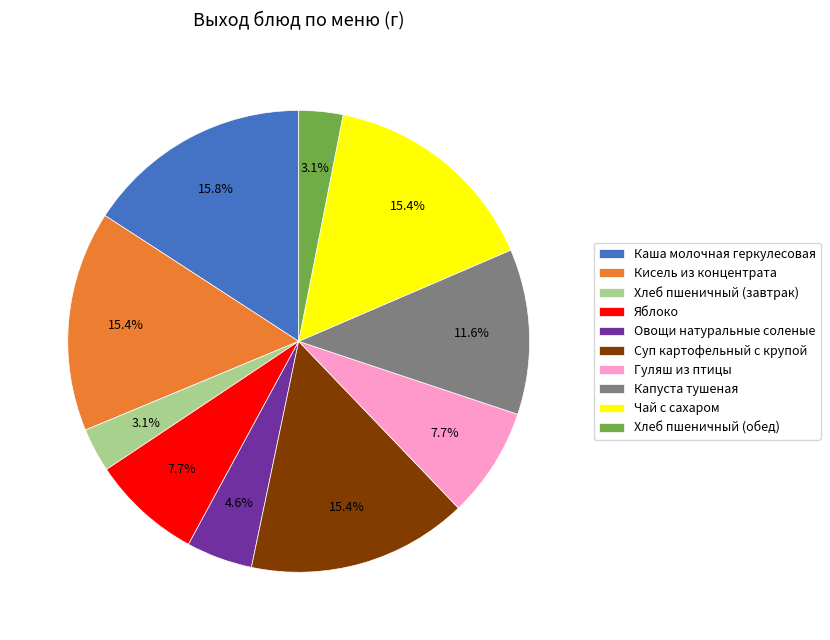

To the nearest percent, what is the average slice percentage?

10%